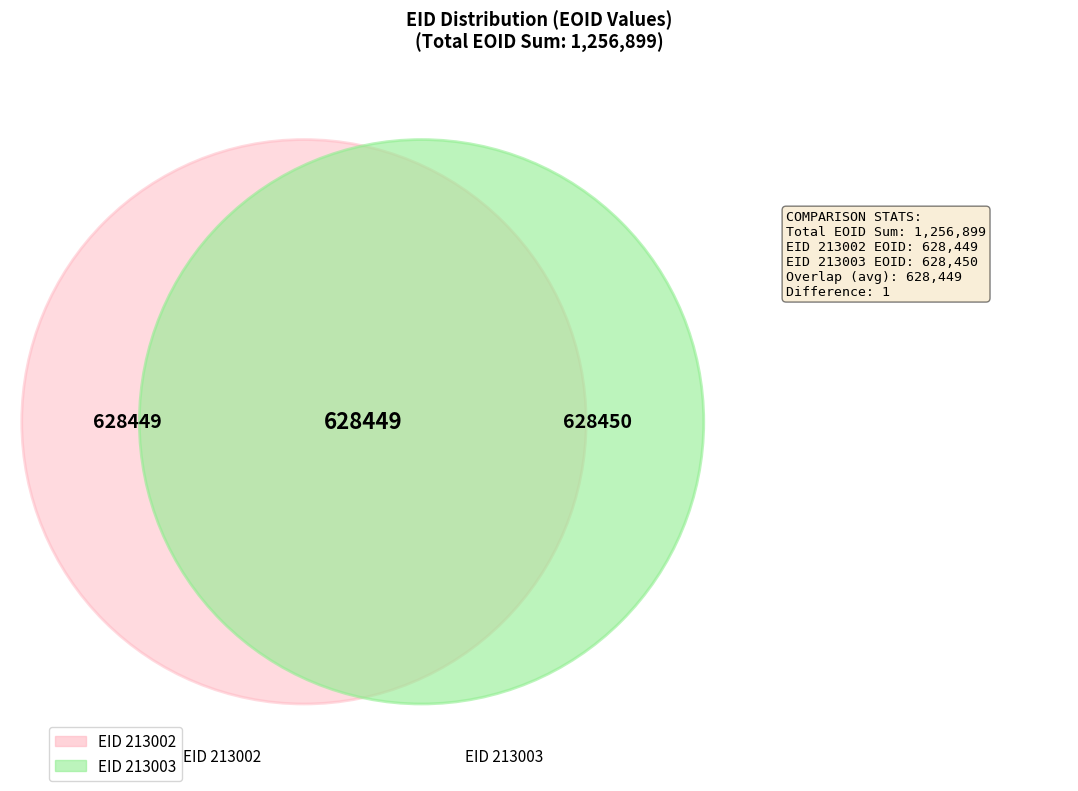

What is the largest slice in the pie chart?

213003